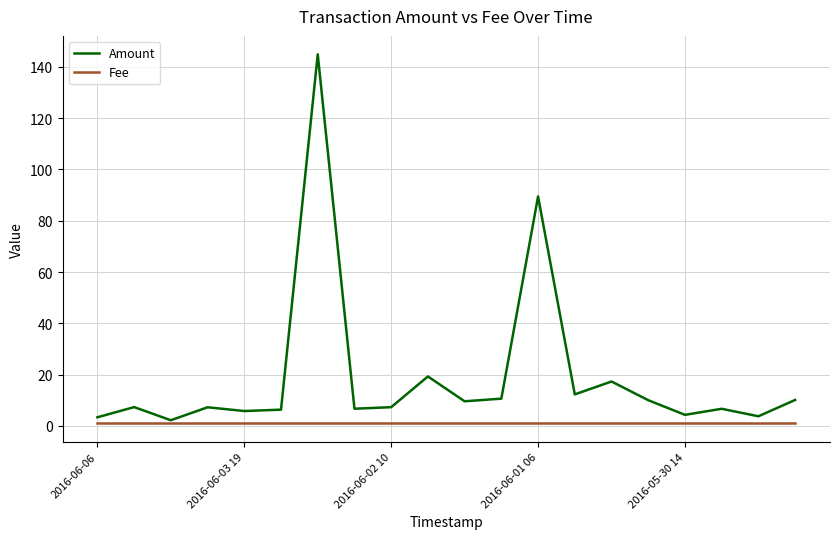

Rank the series by their maximum value, from lowest to highest.

Fee, Amount